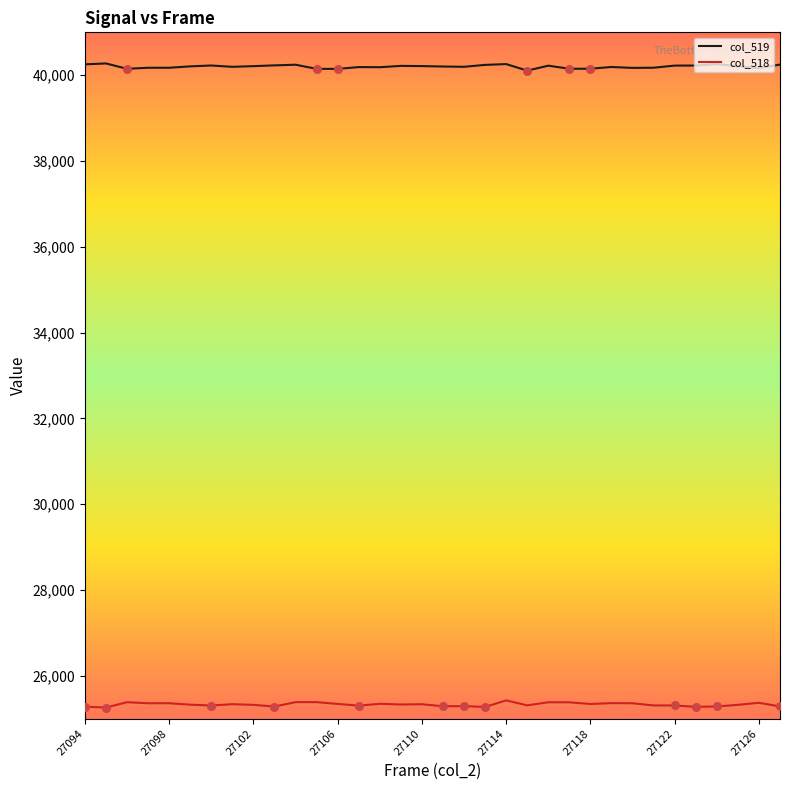

True or false: col_518 and col_519 intersect in this chart.

False